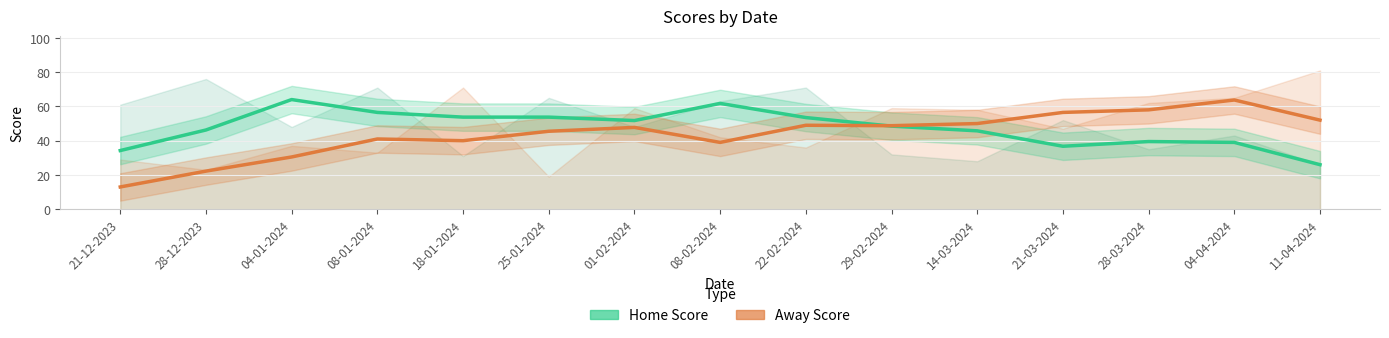

True or false: Away Score Trend and Home Score Trend intersect in this chart.

True